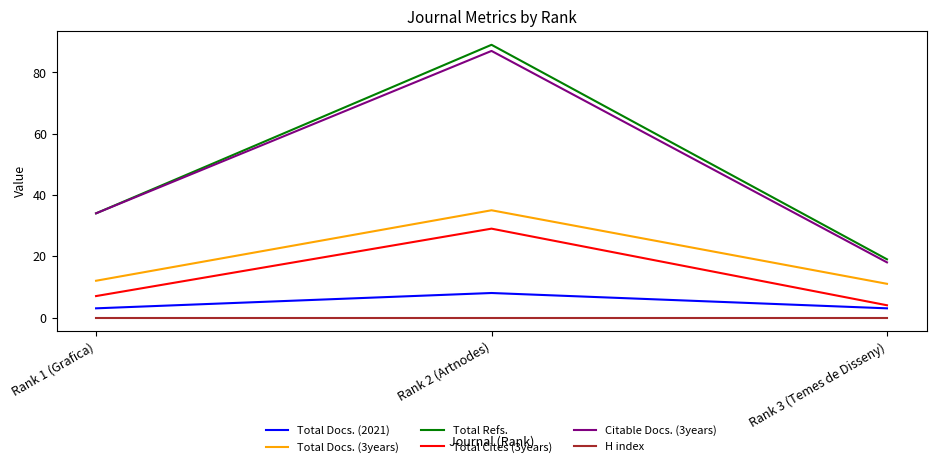

Between Rank 2 (Artnodes) and Rank 3 (Temes de Disseny), which series saw the biggest shift?

Total Refs.